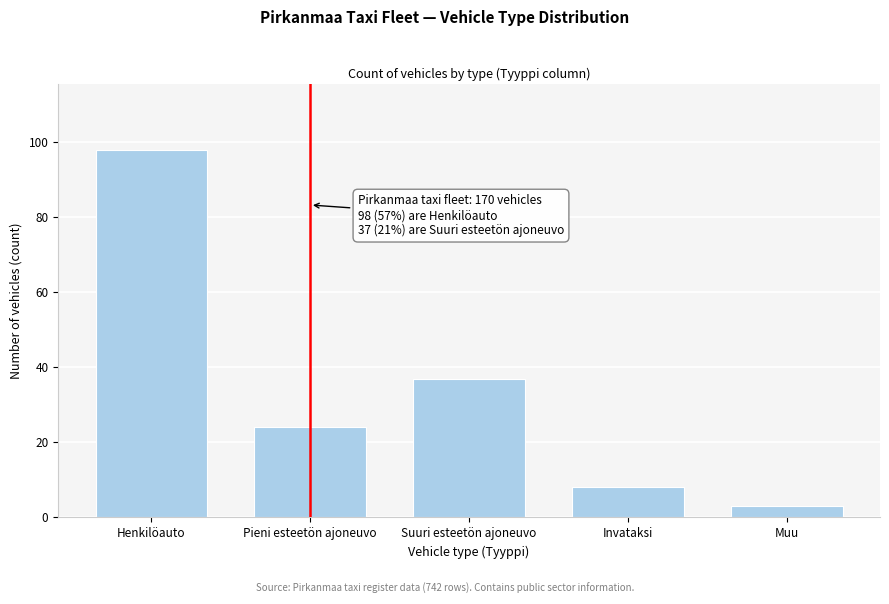

Reading left to right, transcribe all the data shown in this chart.

Henkilöauto=98	Pieni esteetön ajoneuvo=24	Suuri esteetön ajoneuvo=37	Invataksi=8	Muu=3